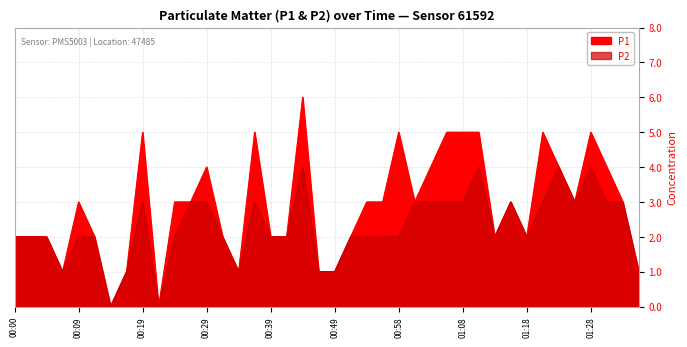

Rank the categories by P1 value from lowest to highest.

00:14, 00:22, 00:07, 00:17, 00:34, 00:46, 00:49, 01:35, 00:00, 00:02, 00:05, 00:12, 00:32, 00:39, 00:41, 00:51, 01:13, 01:18, 00:09, 00:24, 00:27, 00:54, 00:56, 01:01, 01:16, 01:26, 01:33, 00:29, 01:03, 01:23, 01:30, 00:19, 00:36, 00:58, 01:06, 01:08, 01:11, 01:21, 01:28, 00:44